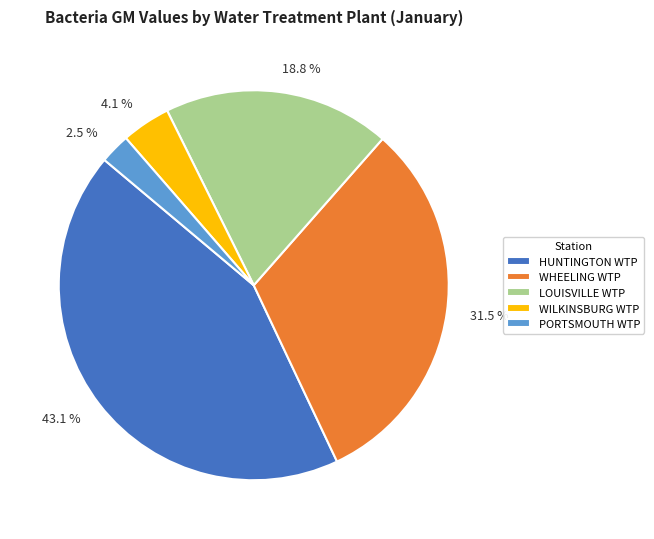

Which has a higher value, 18.8 % or 4.1 %?

18.8 %